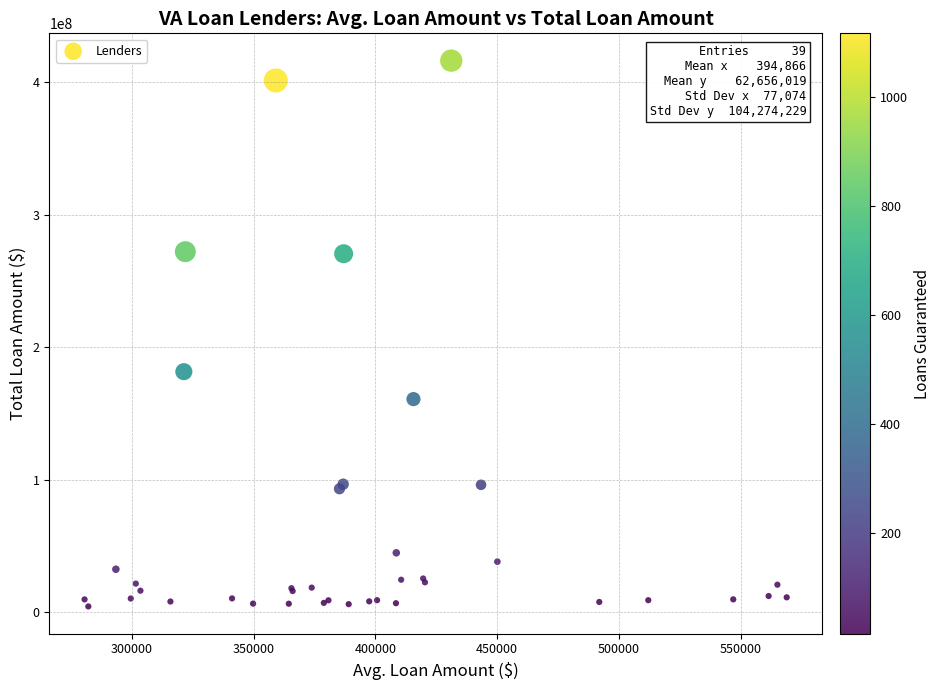

What Y value in the scatter plot is closest to 210300699?

181541666